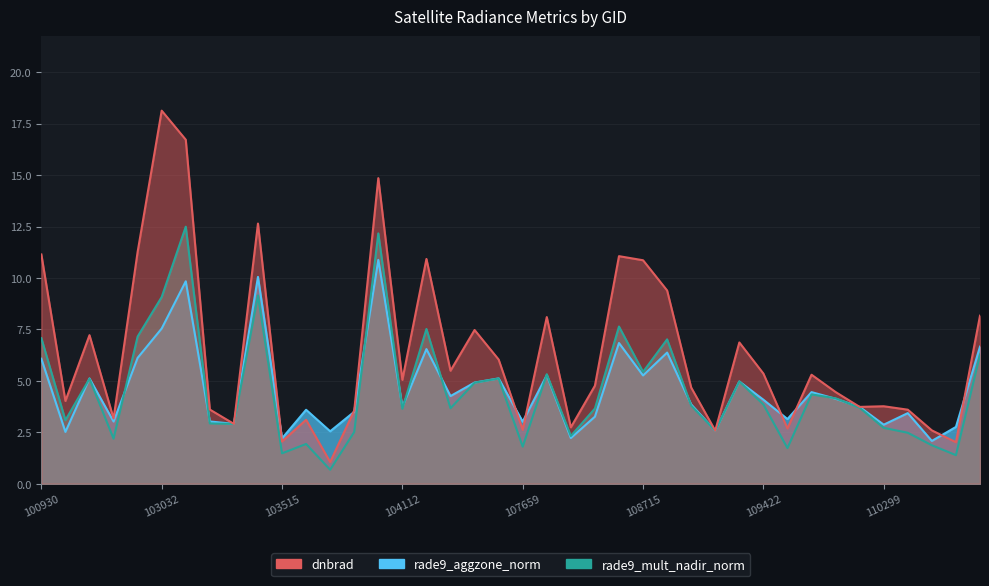

Reading right to left, what are all the values shown in this chart?

dnbrad: 114674=8.2	114324=2.0	114210=2.6	110472=3.6	110299=3.8	110127=3.7	109954=4.5	109780=5.3	109595=2.7	109422=5.4	109244=6.9	109072=2.6	108899=4.7	108729=9.4	108715=10.9	108542=11.1	108193=4.8	108015=2.7	107843=8.1	107659=2.6	104472=6.0	104355=7.5	104236=5.5	104229=10.9	104112=5.0	103761=14.9	103643=3.6	103634=1.1	103524=3.1	103515=2.1	103397=12.6	103279=2.9	103160=3.6	103040=16.7	103032=18.1	102920=11.3	102912=3.2	102792=7.2	102671=4.0	100930=11.1
rade9_aggzone_norm: 114674=6.7	114324=2.8	114210=2.1	110472=3.4	110299=2.9	110127=3.7	109954=4.1	109780=4.5	109595=3.1	109422=4.1	109244=5.0	109072=2.6	108899=3.9	108729=6.4	108715=5.3	108542=6.8	108193=3.3	108015=2.2	107843=5.3	107659=3.0	104472=5.1	104355=4.9	104236=4.3	104229=6.5	104112=3.7	103761=10.9	103643=3.5	103634=2.5	103524=3.6	103515=2.2	103397=10.1	103279=2.9	103160=3.0	103040=9.8	103032=7.5	102920=6.1	102912=3.0	102792=5.1	102671=2.5	100930=6.1
rade9_mult_nadir_norm: 114674=6.3	114324=1.4	114210=1.9	110472=2.5	110299=2.7	110127=3.7	109954=4.2	109780=4.3	109595=1.7	109422=3.9	109244=5.0	109072=2.6	108899=3.8	108729=7.0	108715=5.4	108542=7.6	108193=3.7	108015=2.3	107843=5.3	107659=1.8	104472=5.1	104355=4.9	104236=3.7	104229=7.5	104112=3.6	103761=12.2	103643=2.5	103634=0.7	103524=1.9	103515=1.5	103397=9.2	103279=2.9	103160=2.9	103040=12.5	103032=9.1	102920=7.2	102912=2.2	102792=5.1	102671=3.1	100930=7.1